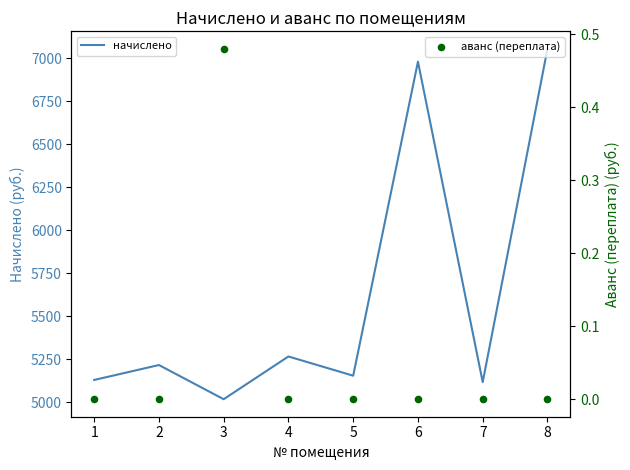

Which series contains the lowest Y value?

аванс (переплата)